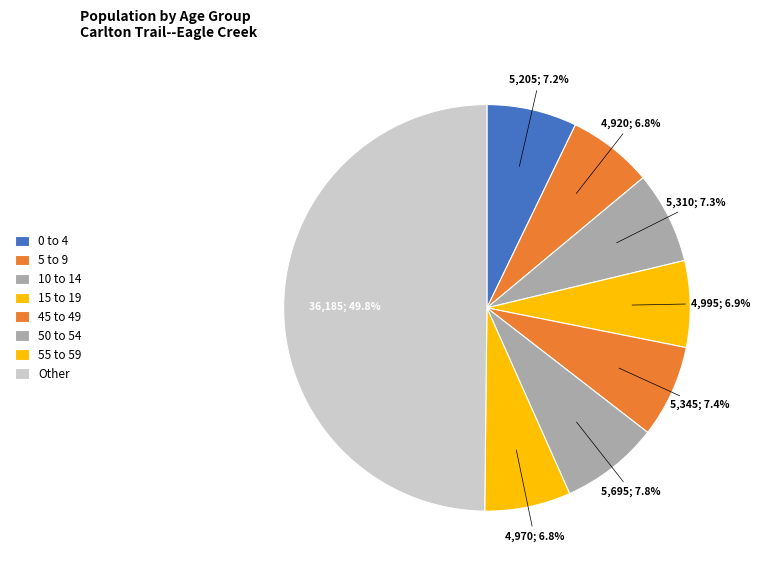

How many segments does this pie chart have?

8